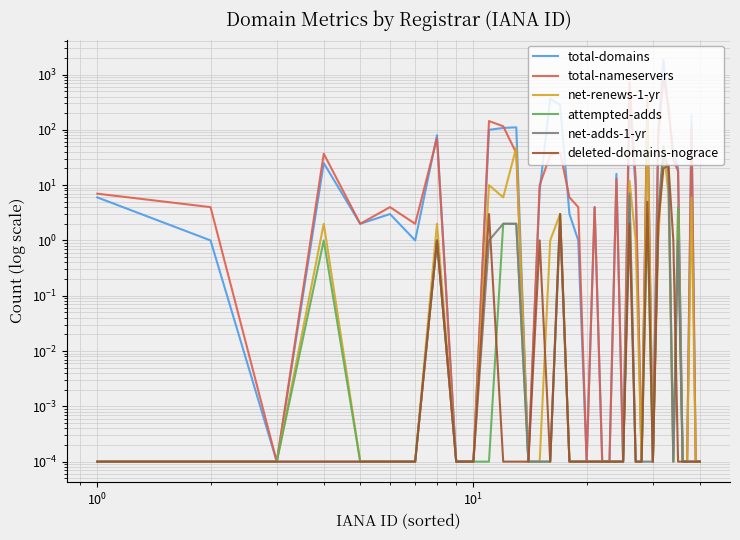

What is the sum of all total-domains values?

4148.0